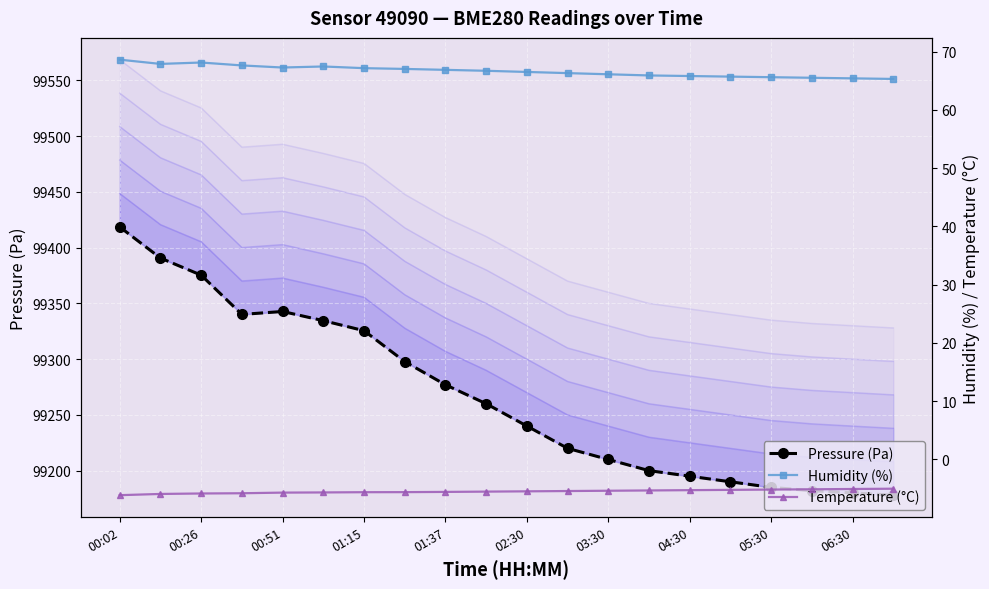

How many interior local valleys does the Humidity (%) series have?

2